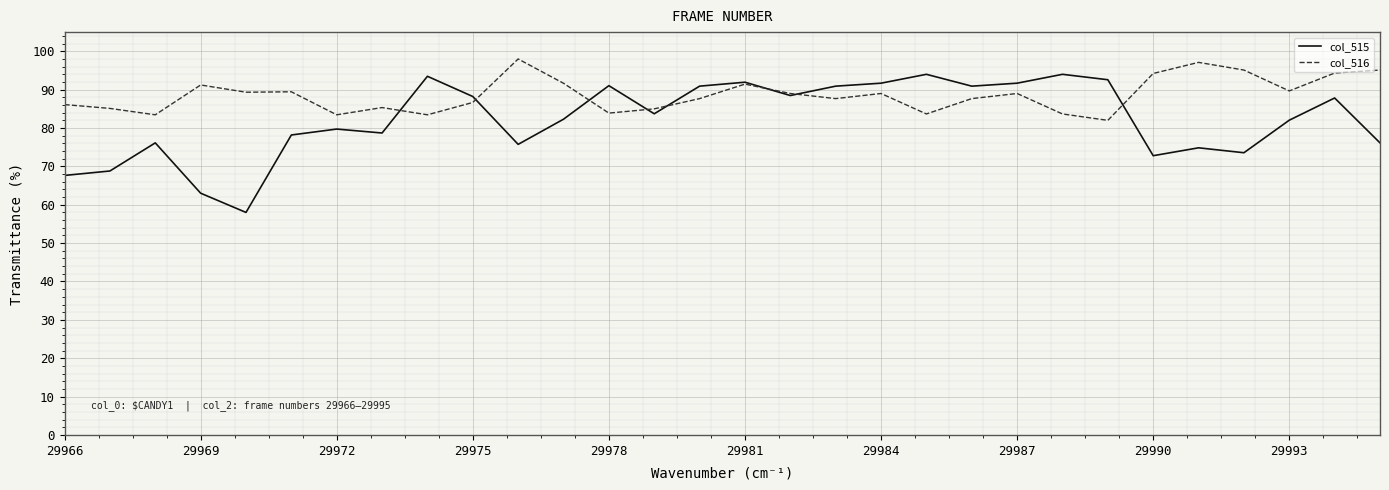

True or false: col_515 and col_516 intersect in this chart.

True